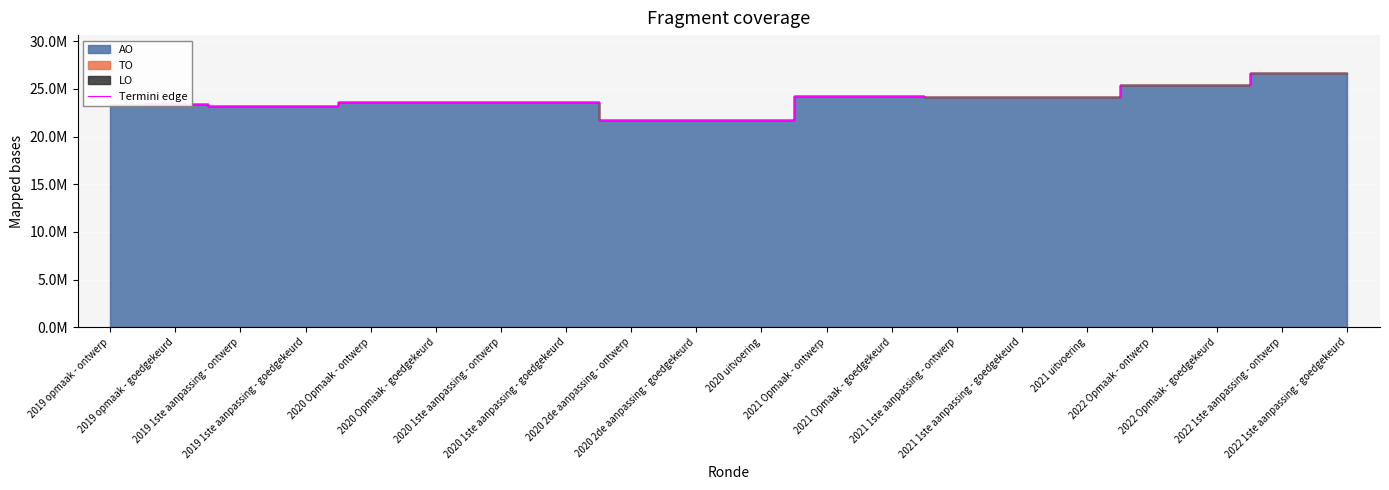

How many lines are shown in the chart?

1